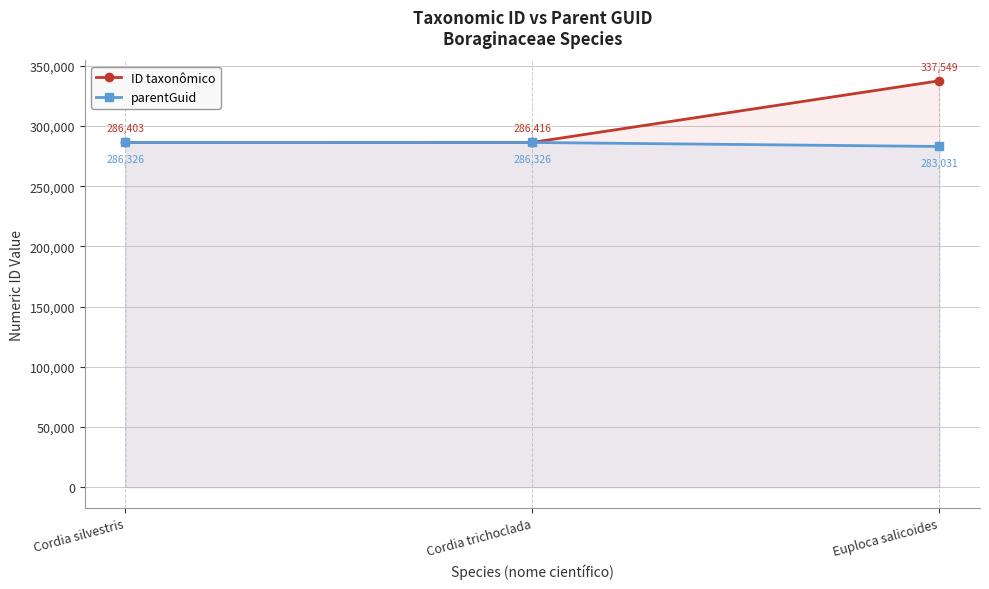

What is the difference between the ID taxonômico values at Euploca salicoides and Cordia silvestris?

51146